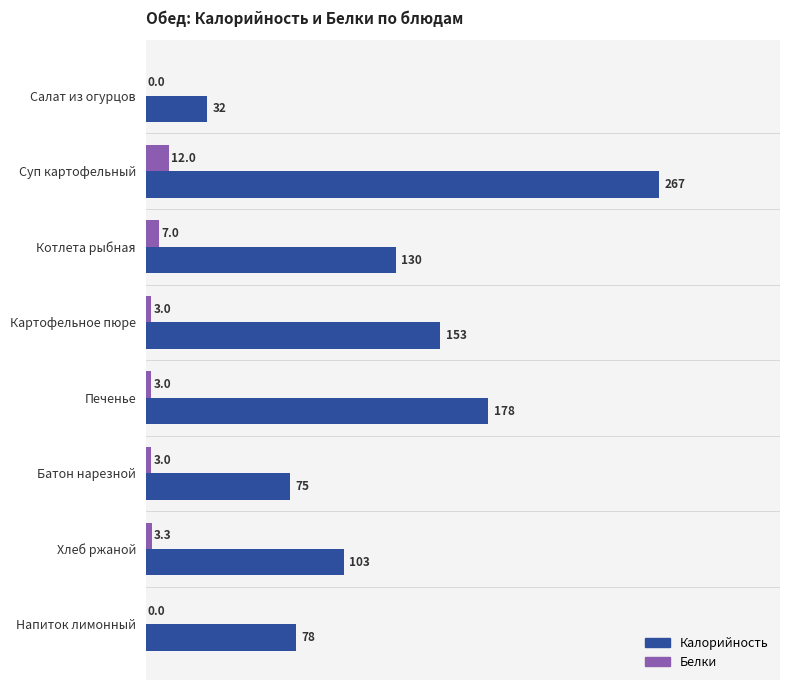

At which label is Калорийность closest to 149?

Картофельное пюре